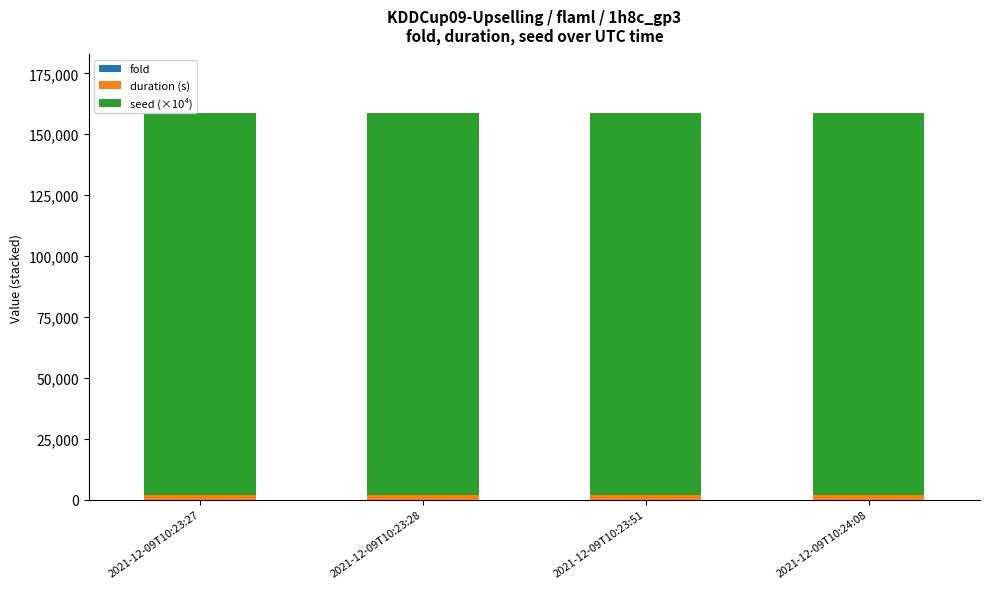

How many distinct data groups are displayed?

3